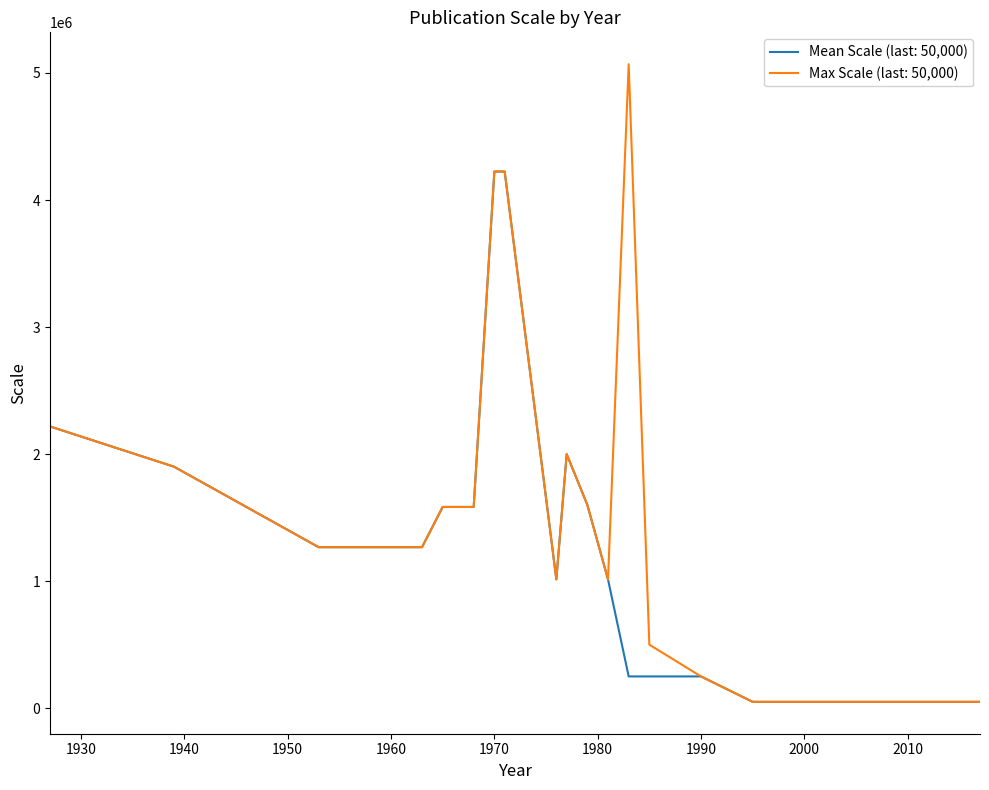

Which series has the widest spread of values?

Max Scale (last: 50,000)